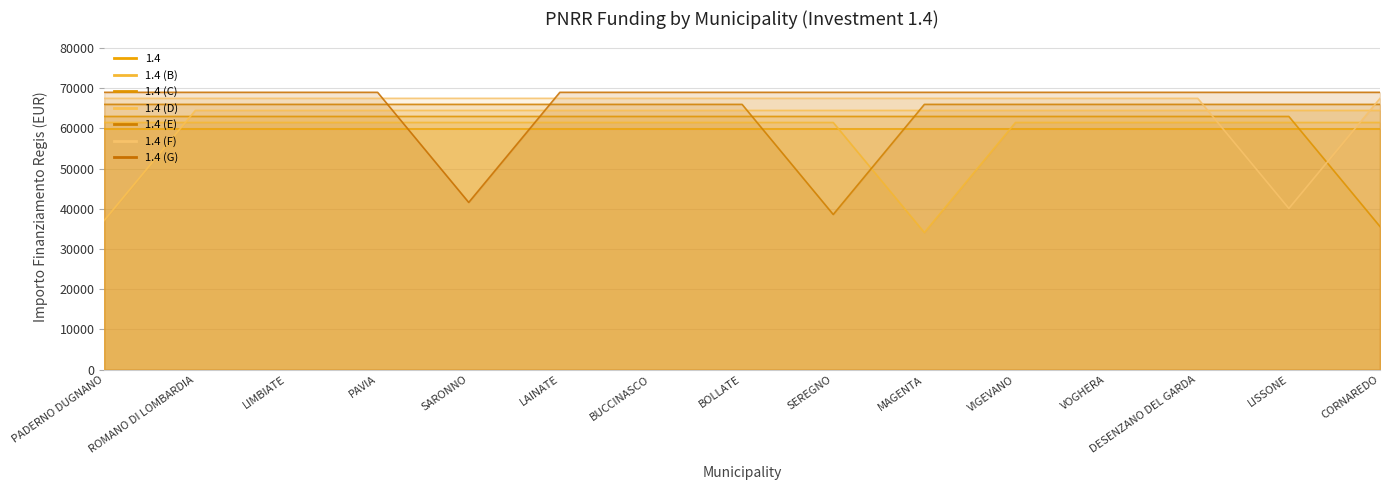

What is the value of the 1.4 (C) point at the 3rd from the left?

62966